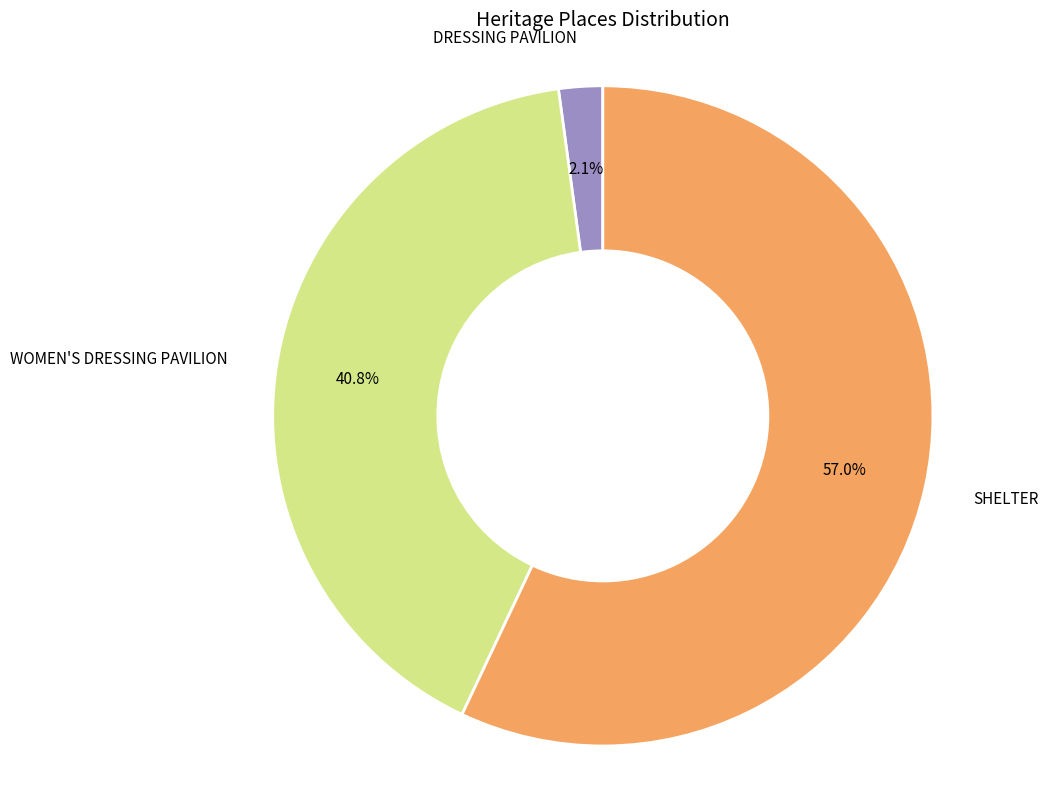

How many segments does this pie chart have?

3